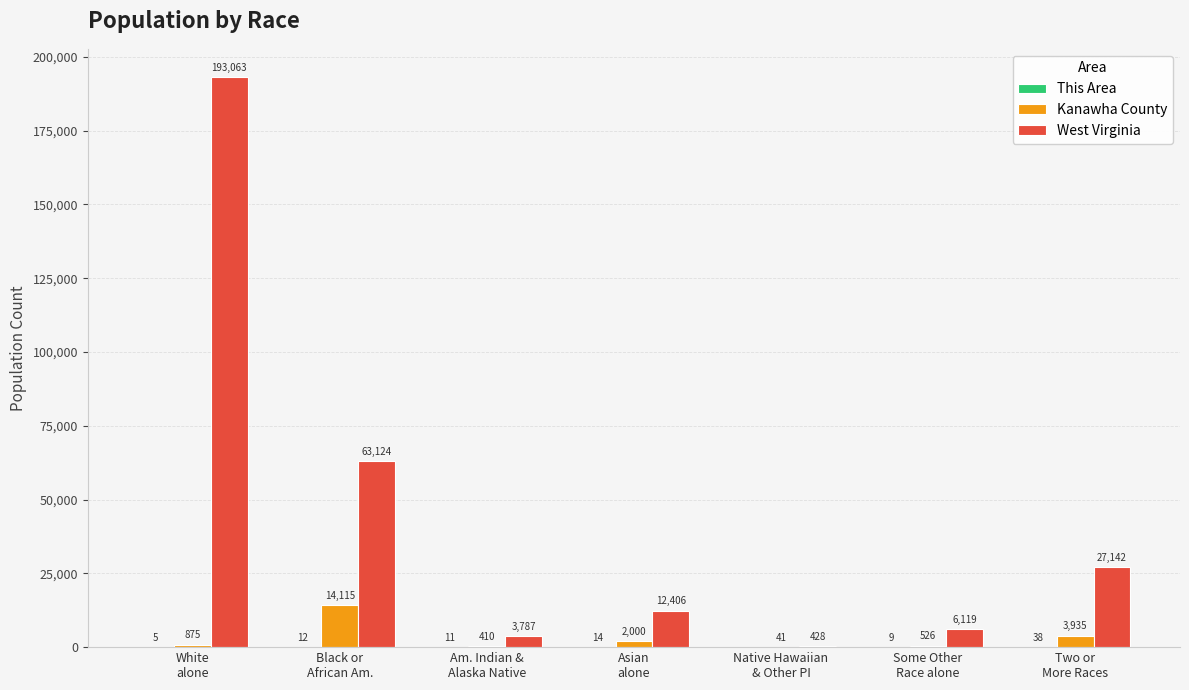

Which series has the largest total across all categories?

West Virginia